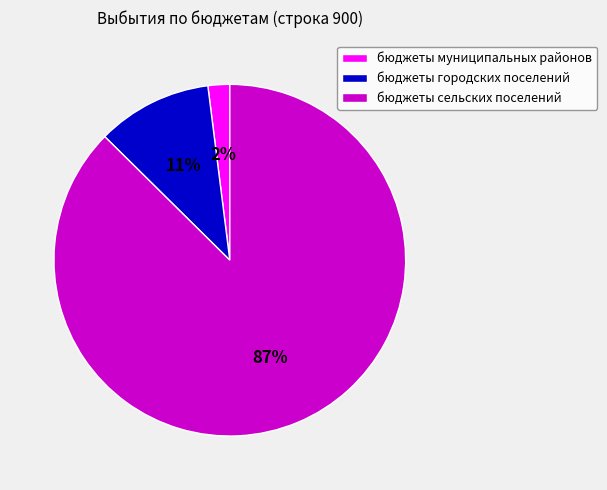

How many slices are in this pie chart?

3